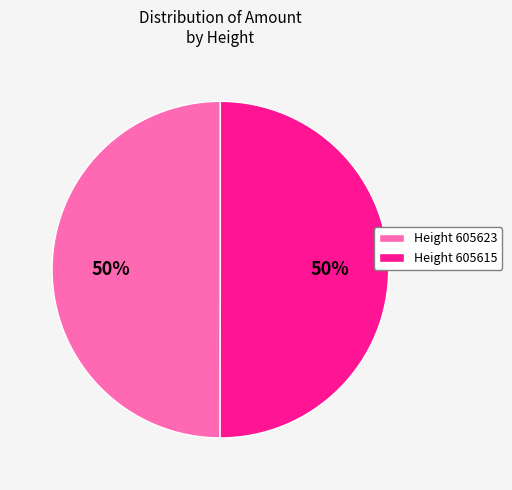

Count the number of slices in the pie.

2